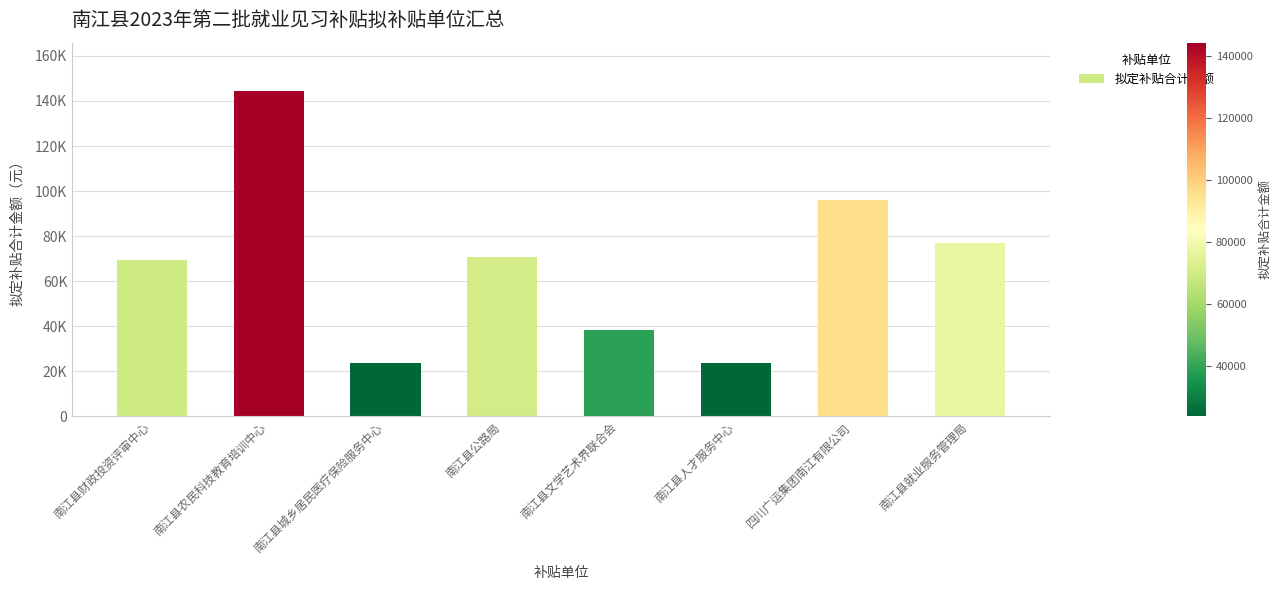

At which label does the data first exceed 70670?

南江县农民科技教育培训中心